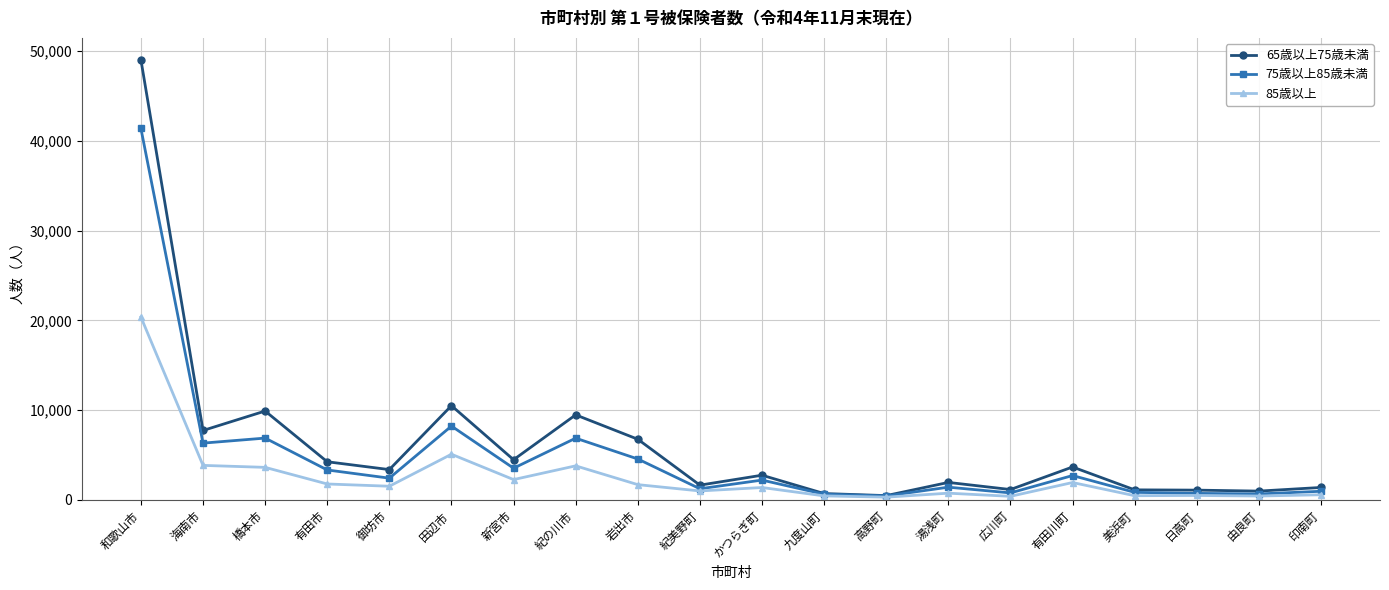

Which category has the highest value in the 75歳以上85歳未満 series?

和歌山市